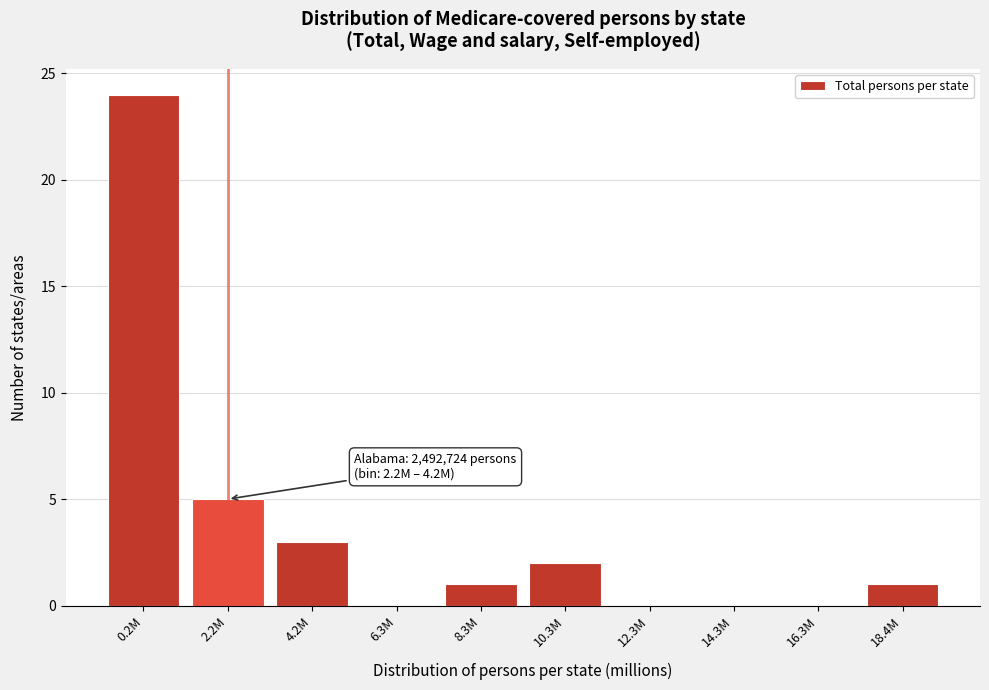

At which label is the value closest to 12?

2.2M